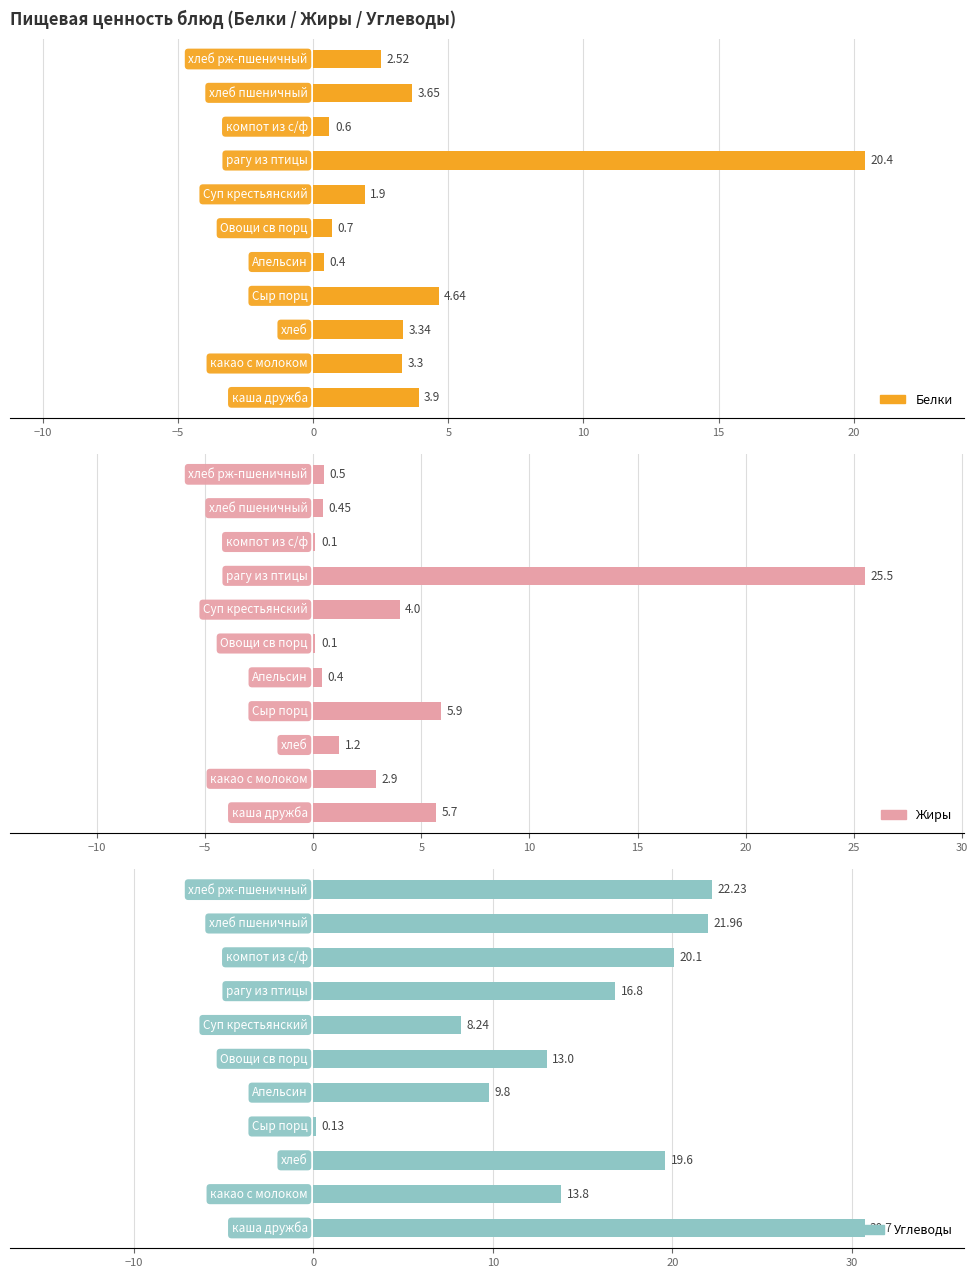

How many bars are there in total?

33